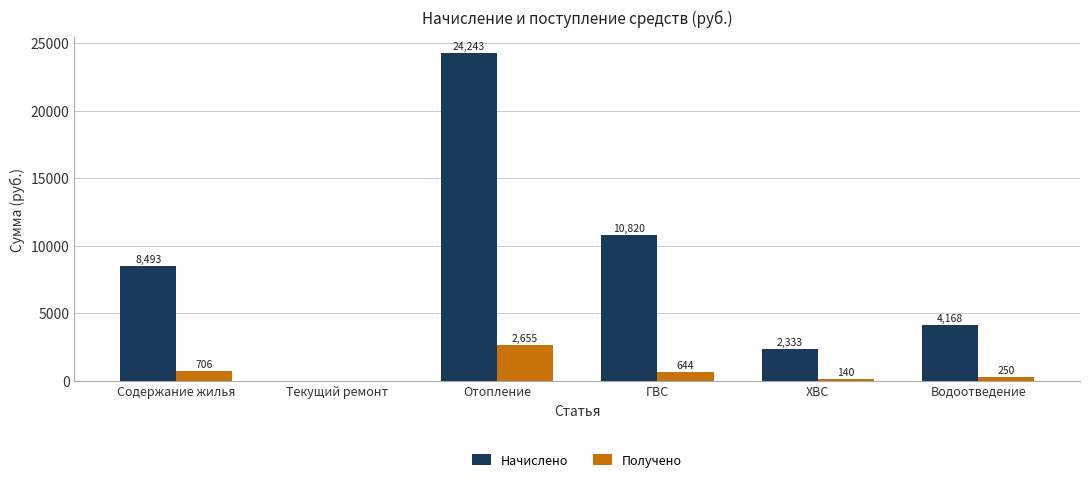

The Получено series shows 644.3 at ГВС. True or false?

True